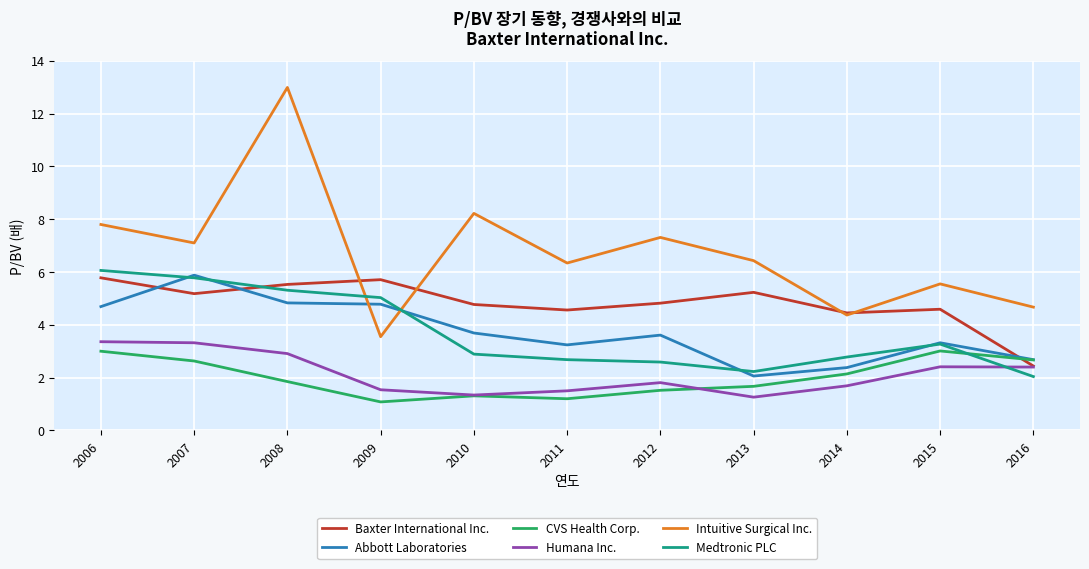

Which series has the largest range (max minus min)?

Intuitive Surgical Inc.